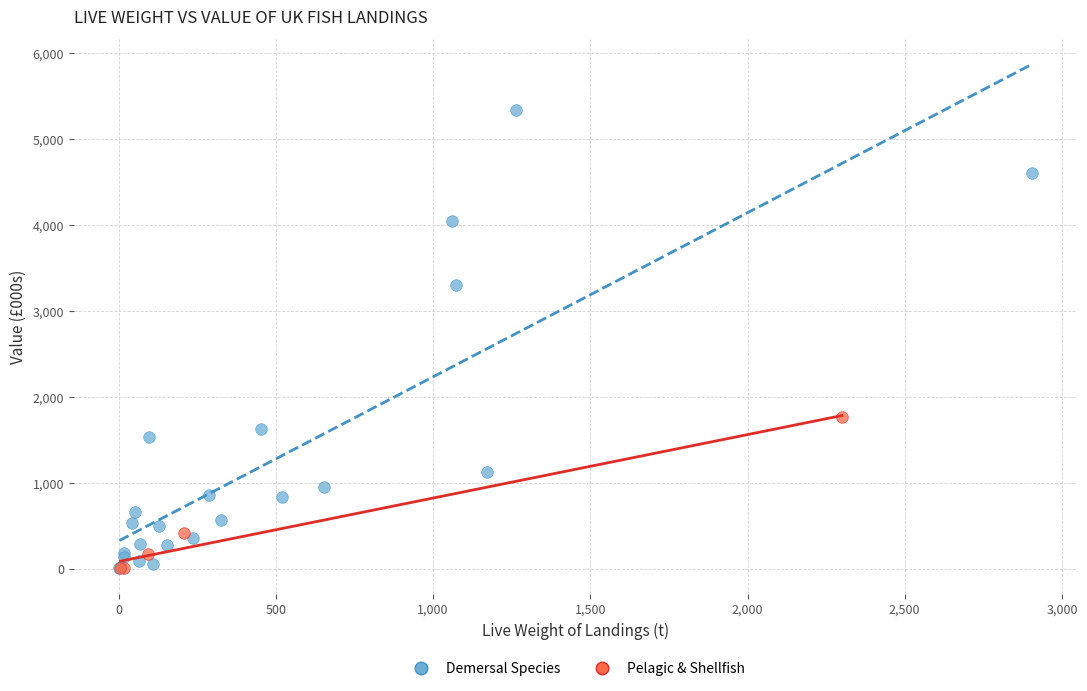

Which series contains the highest Y value?

Demersal Species